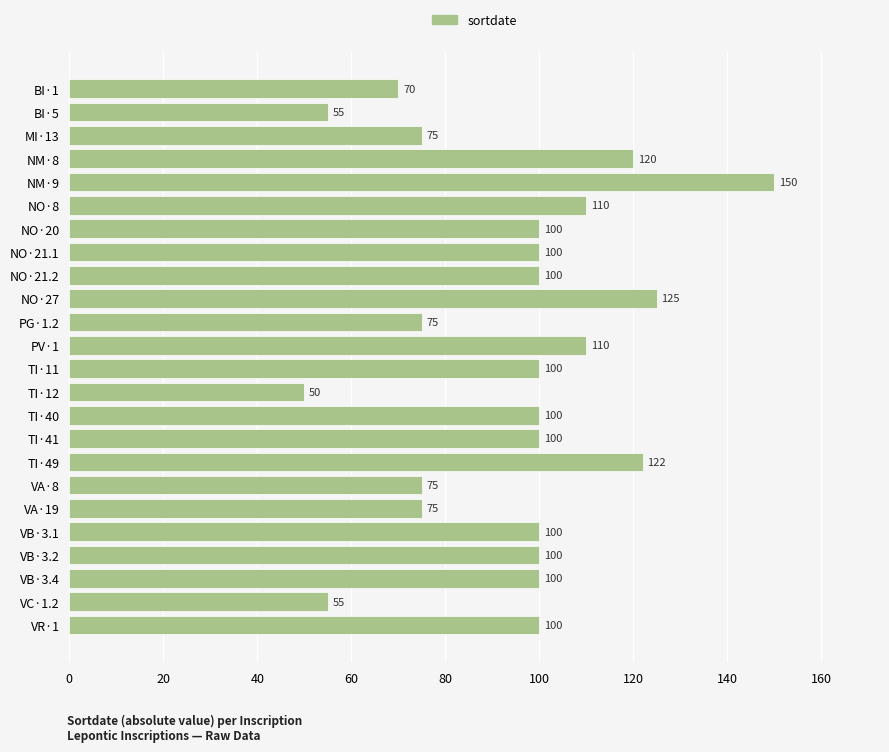

Reading top to bottom, transcribe all the data shown in this chart.

BI·1=70	BI·5=55	MI·13=75	NM·8=120	NM·9=150	NO·8=110	NO·20=100	NO·21.1=100	NO·21.2=100	NO·27=125	PG·1.2=75	PV·1=110	TI·11=100	TI·12=50	TI·40=100	TI·41=100	TI·49=122	VA·8=75	VA·19=75	VB·3.1=100	VB·3.2=100	VB·3.4=100	VC·1.2=55	VR·1=100